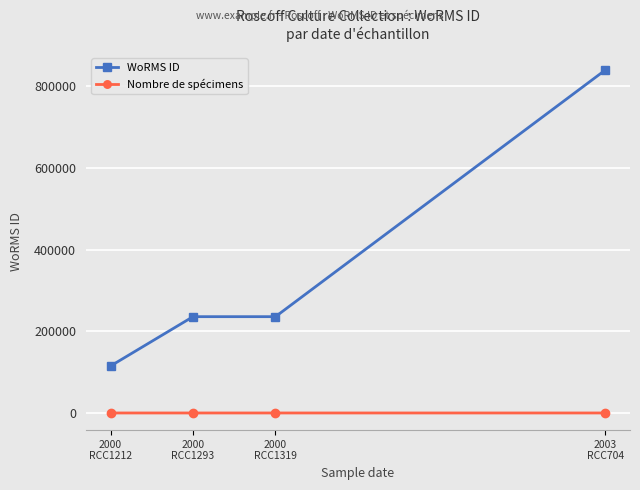

What is the sum of all Nombre de spécimens values?

10